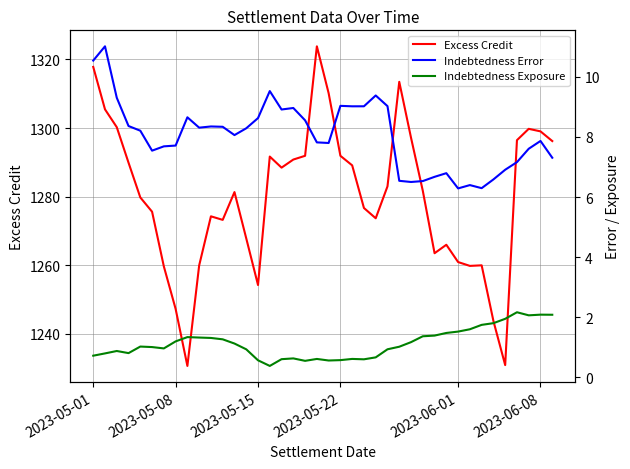

List the series in order of their peak value, lowest first.

Indebtedness Exposure, Indebtedness Error, Excess Credit